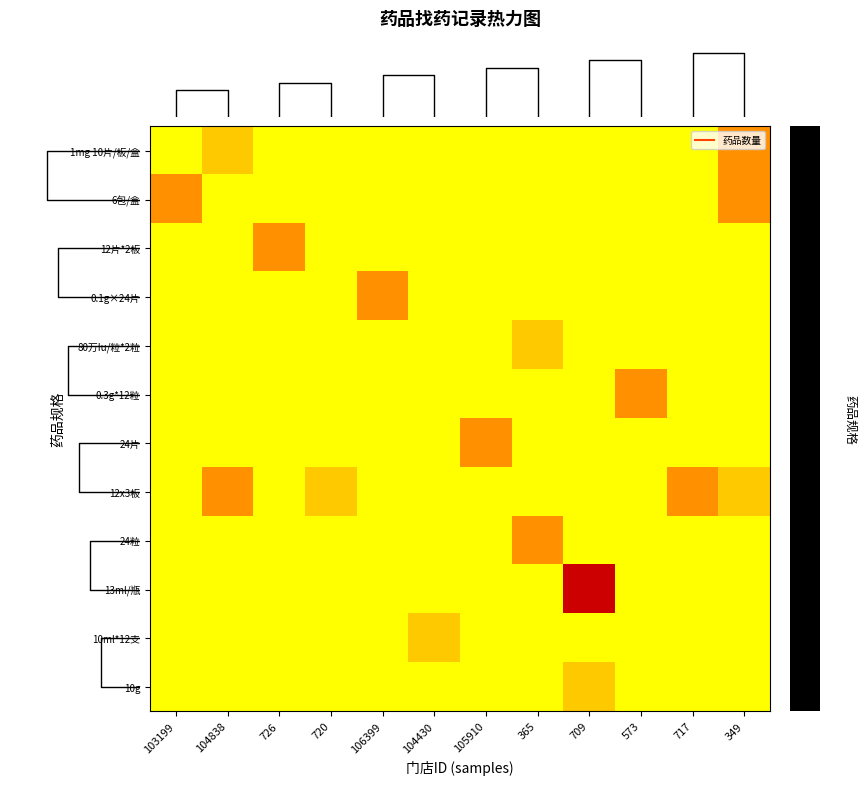

Is the value of 80万Iu/粒*2粒 at 104838 greater than the value of 1mg 10片/板/盒 at 349?

No